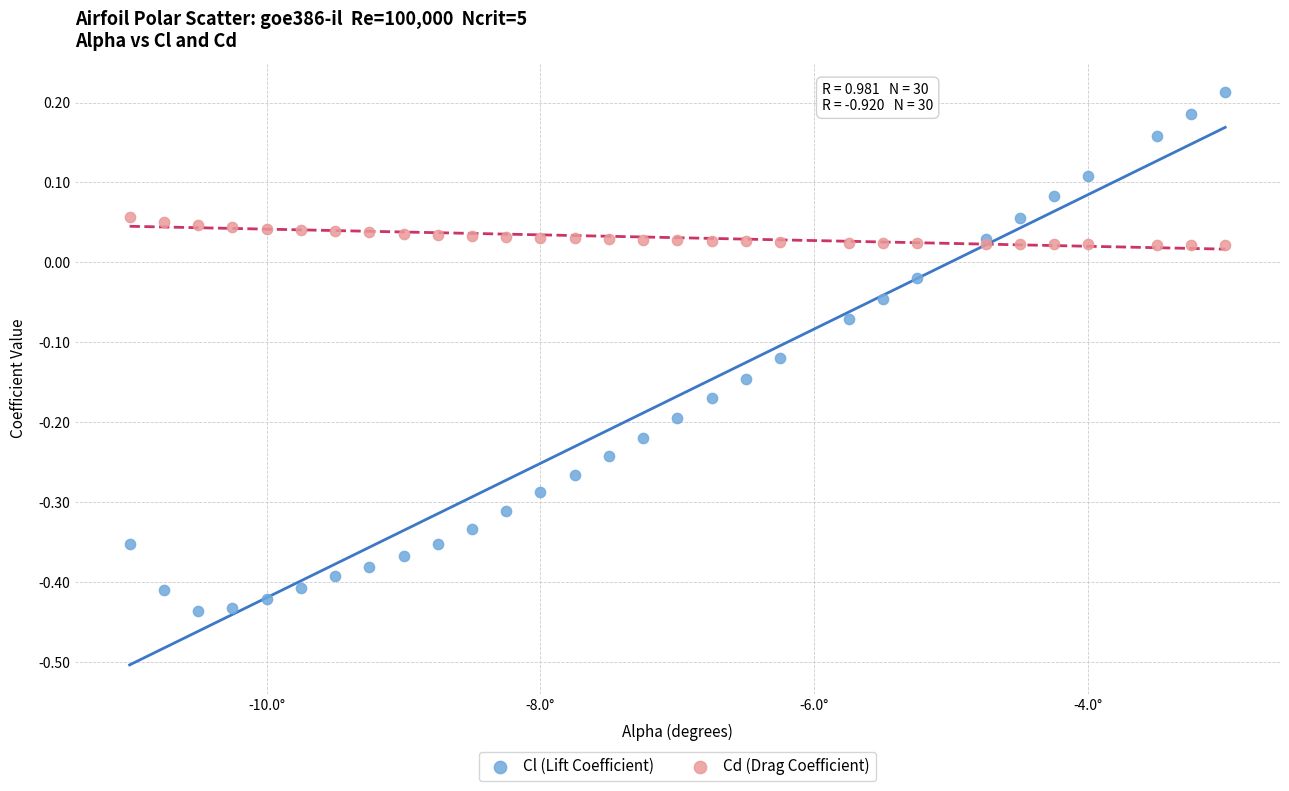

Which series contains the lowest Y value?

Cl (Lift Coefficient)